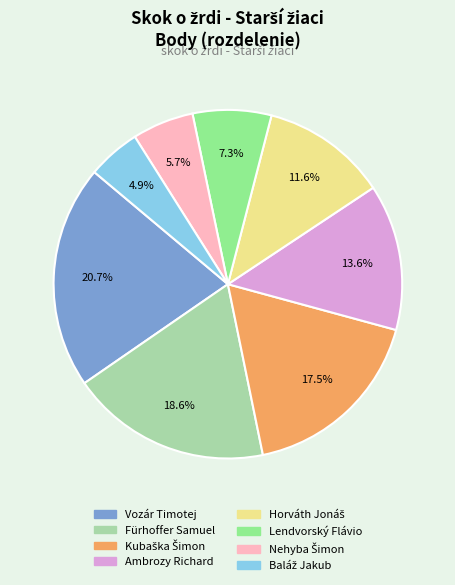

To the nearest percent, what is the difference between the largest and smallest slice percentages?

16%